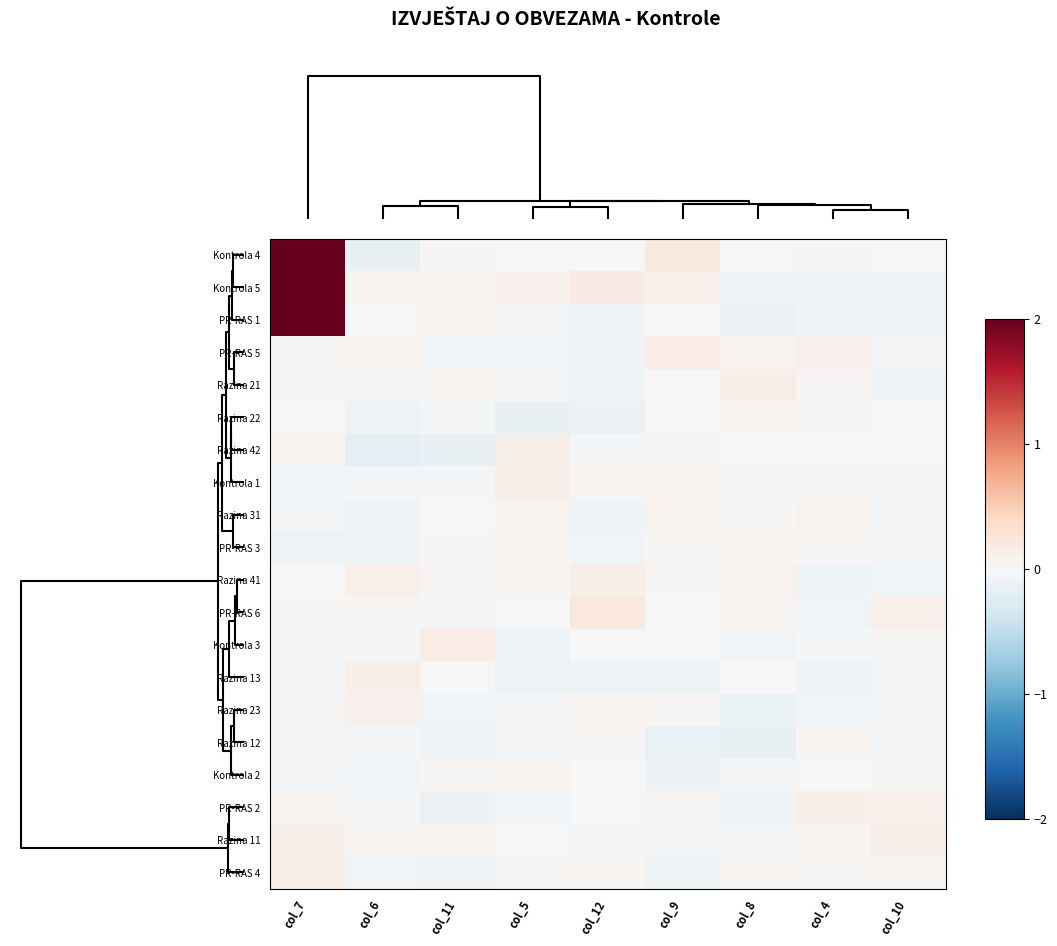

What is the minimum value shown in the chart?

-0.2